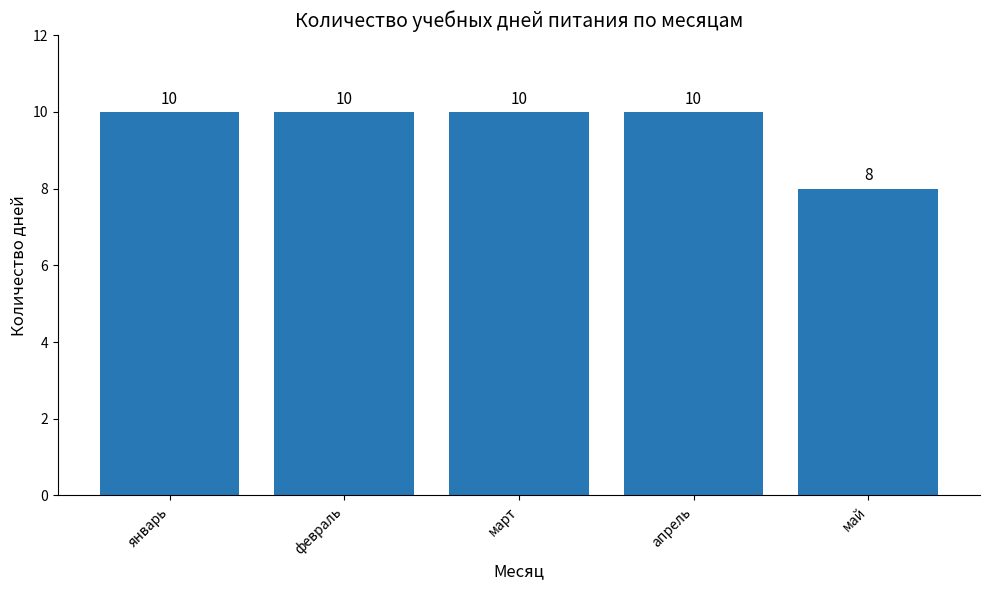

What is the label of the 3rd bar from the right?

март